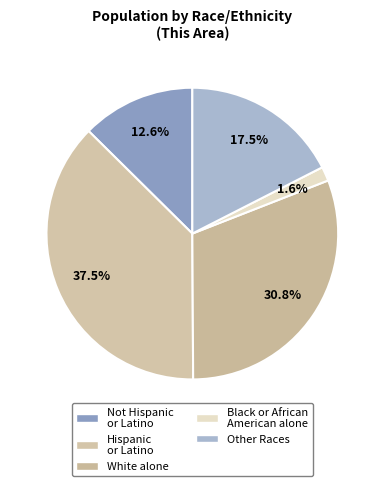

Does any single category account for the majority?

No